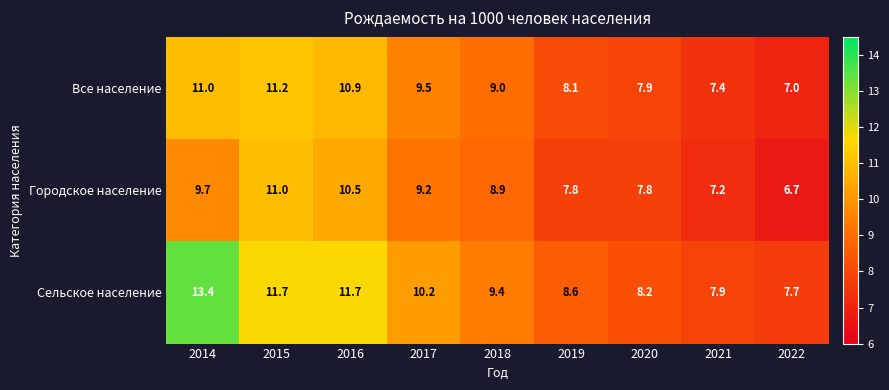

Is it true that Все население equals 12.6 at 2021?

False